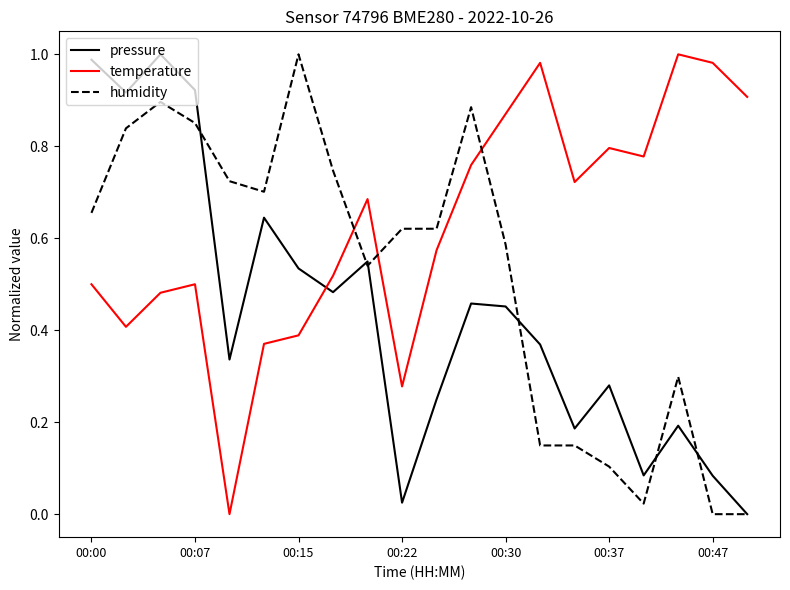

Rank the series by their average value, from lowest to highest.

pressure, humidity, temperature